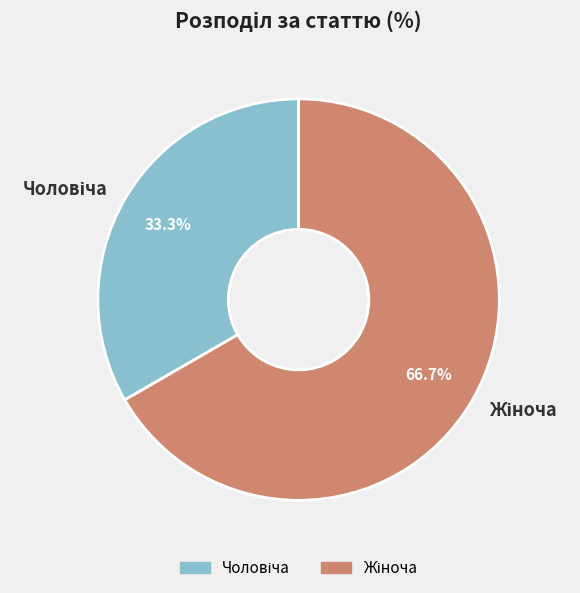

Is there any slice that represents more than half of the pie?

Yes